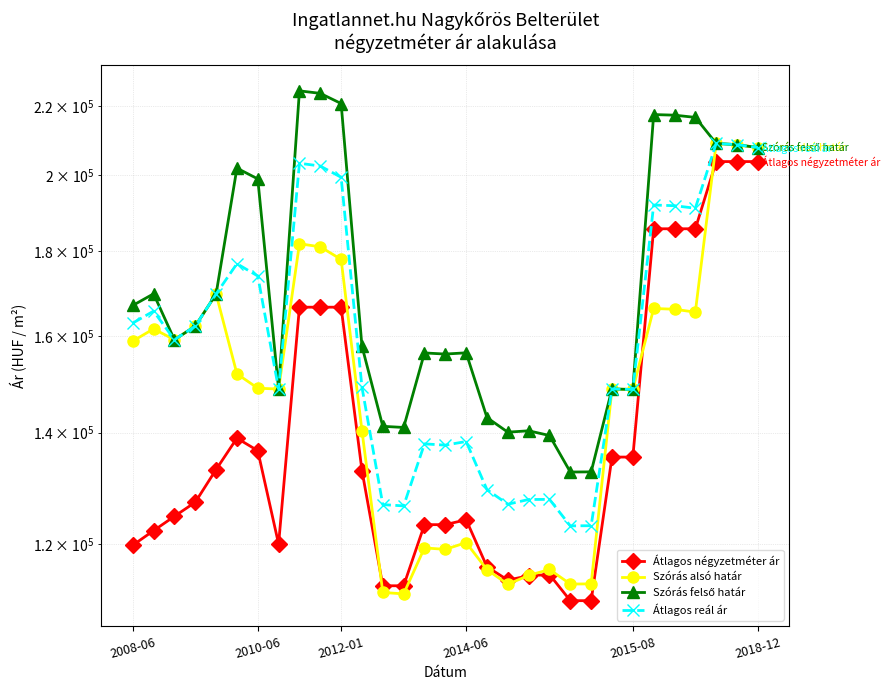

Which series has the largest range (max minus min)?

Szórás alsó határ